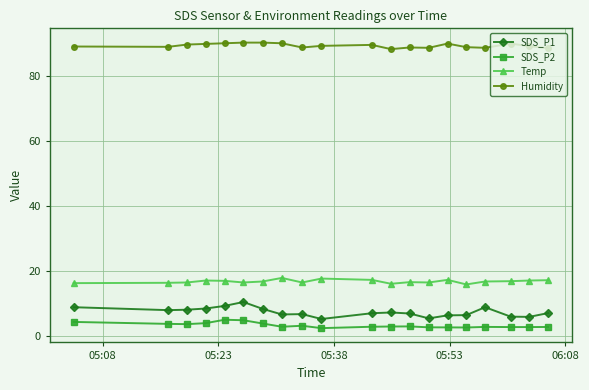

What are all the series names shown in the legend?

SDS_P1, SDS_P2, Temp, Humidity